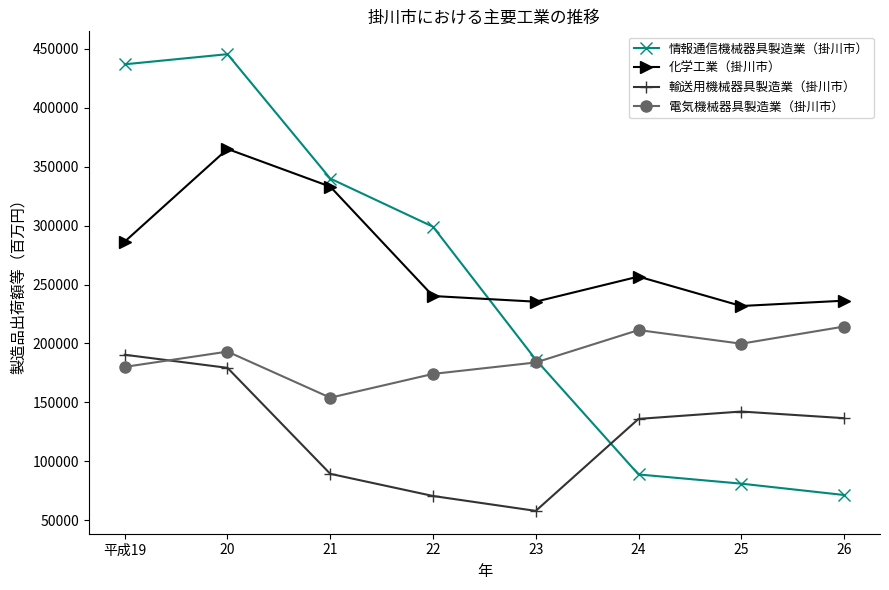

Between 22 and 24, which series saw the biggest shift?

情報通信機械器具製造業（掛川市）